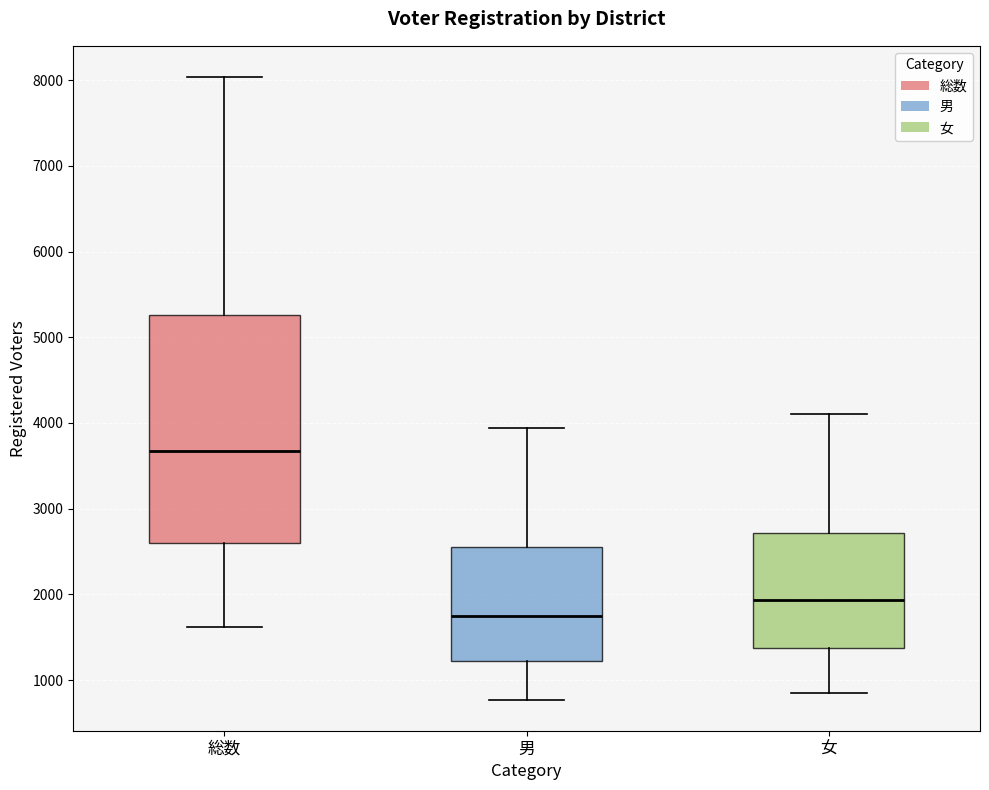

Reading left to right, read every box against the y-axis: the position of its median line, the range the box covers, and the ends of its whiskers. The values are not printed on the chart, so give them approximately, as read against the axis.

総数: median 3700, box 2600 to 5300, whiskers 1600 to 8000
男: median 1700, box 1200 to 2500, whiskers 800 to 3900
女: median 1900, box 1400 to 2700, whiskers 800 to 4100